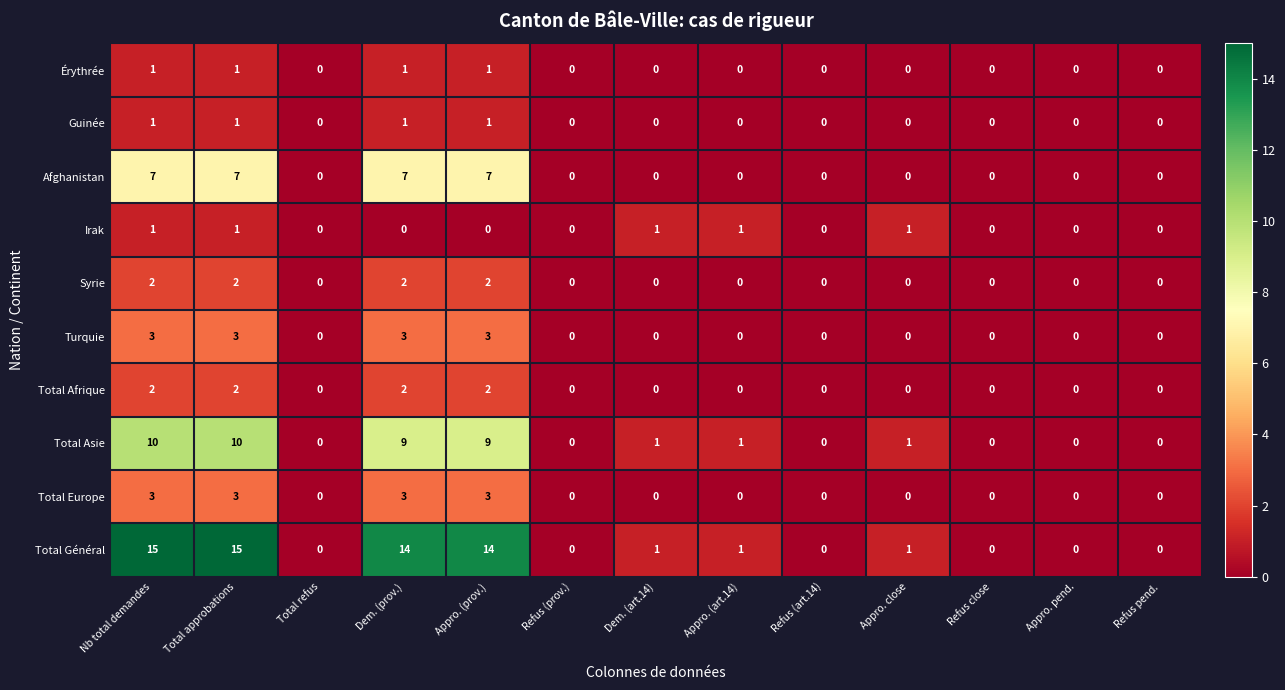

The Afghanistan series shows -3 at Refus (art.14). True or false?

False